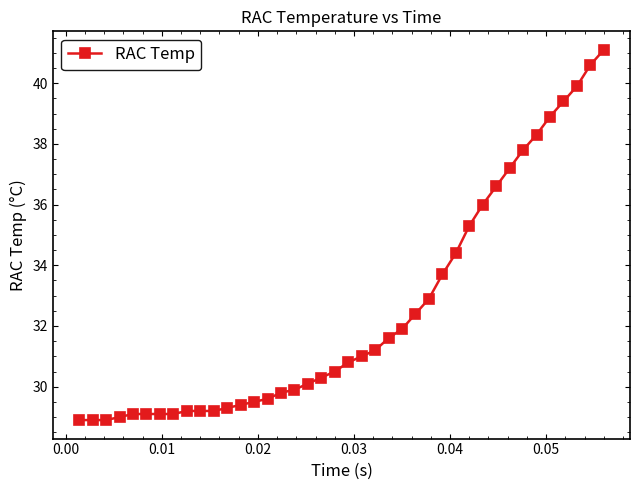

What is the greatest value displayed?

41.1